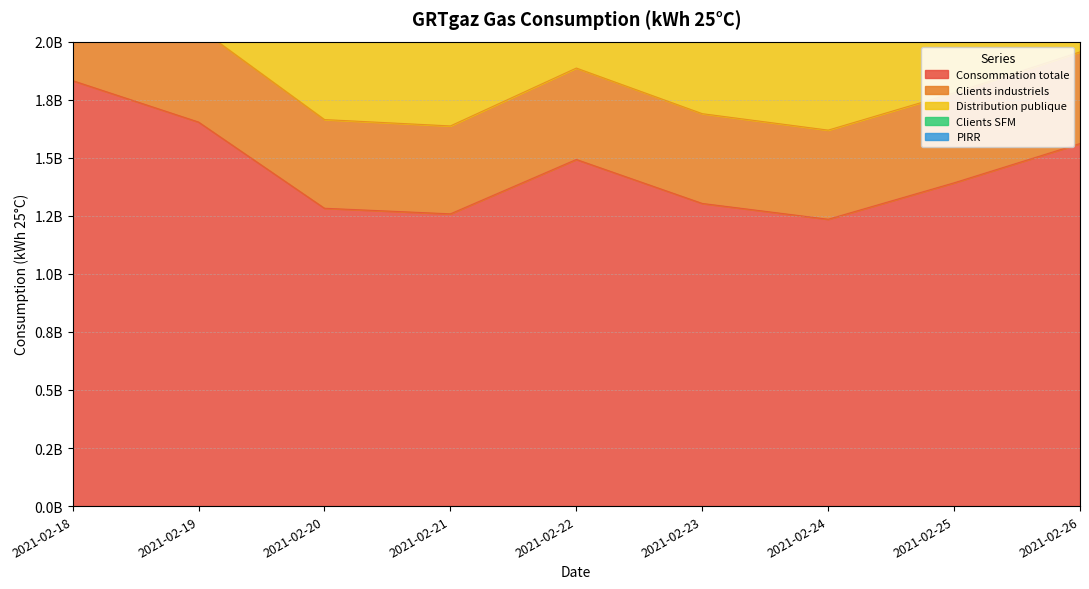

Where is the first local minimum for Consommation totale?

2021-02-21